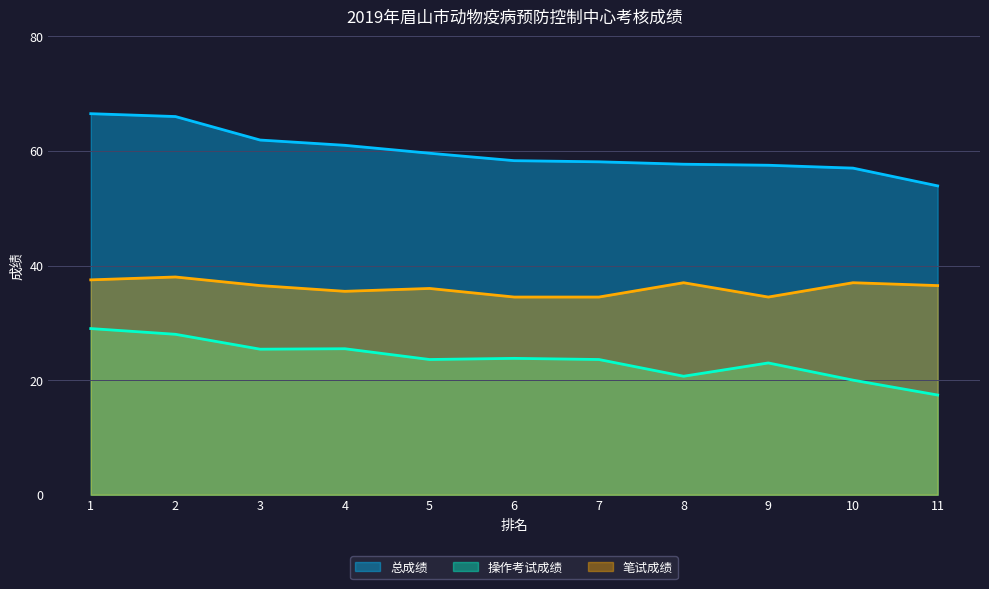

How many data points in 笔试成绩 are less than 36?

4